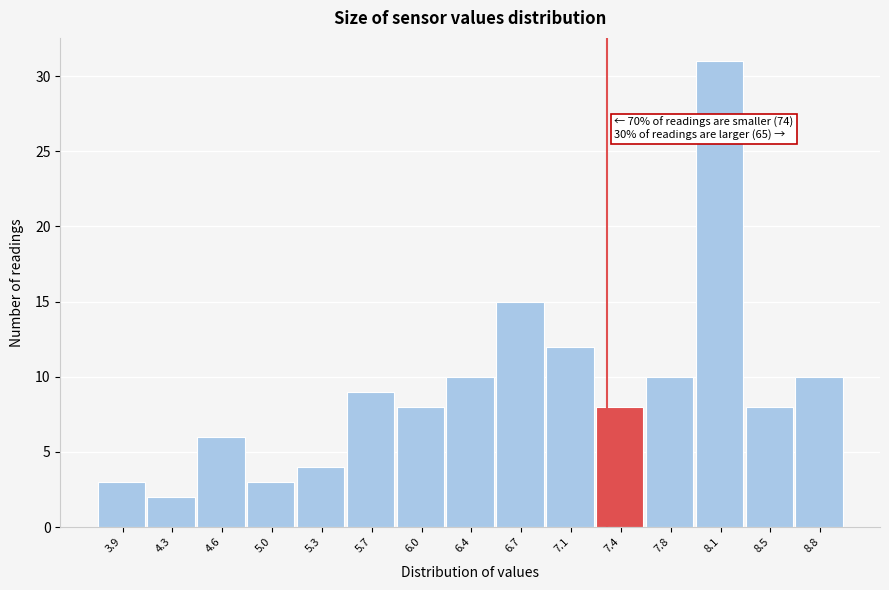

Reading left to right, transcribe all the data shown in this chart.

3.9=3	4.3=2	4.6=6	5.0=3	5.3=4	5.7=9	6.0=8	6.4=10	6.7=15	7.1=12	7.4=8	7.8=10	8.1=31	8.5=8	8.8=10